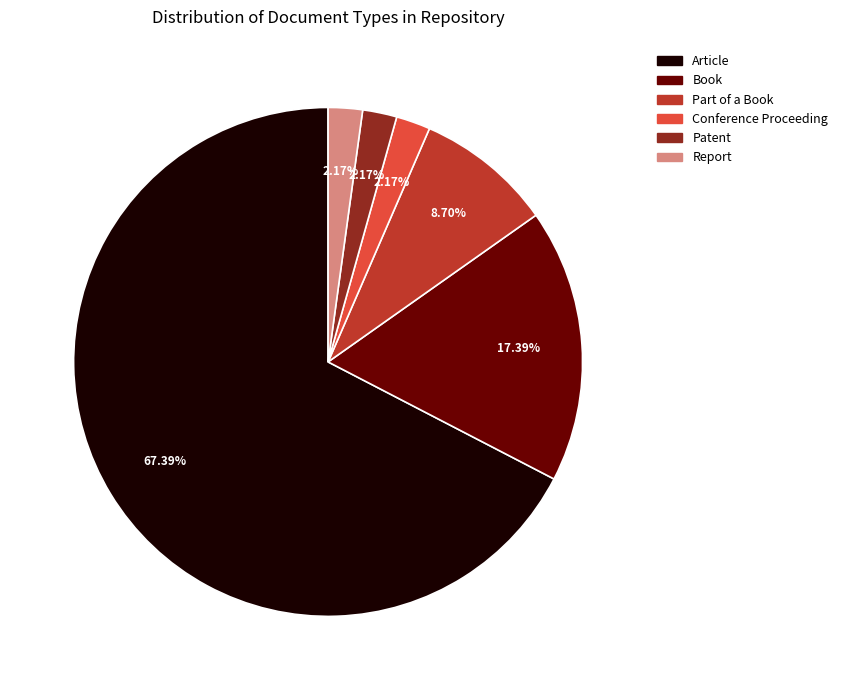

Which category has the biggest portion of the pie?

Article